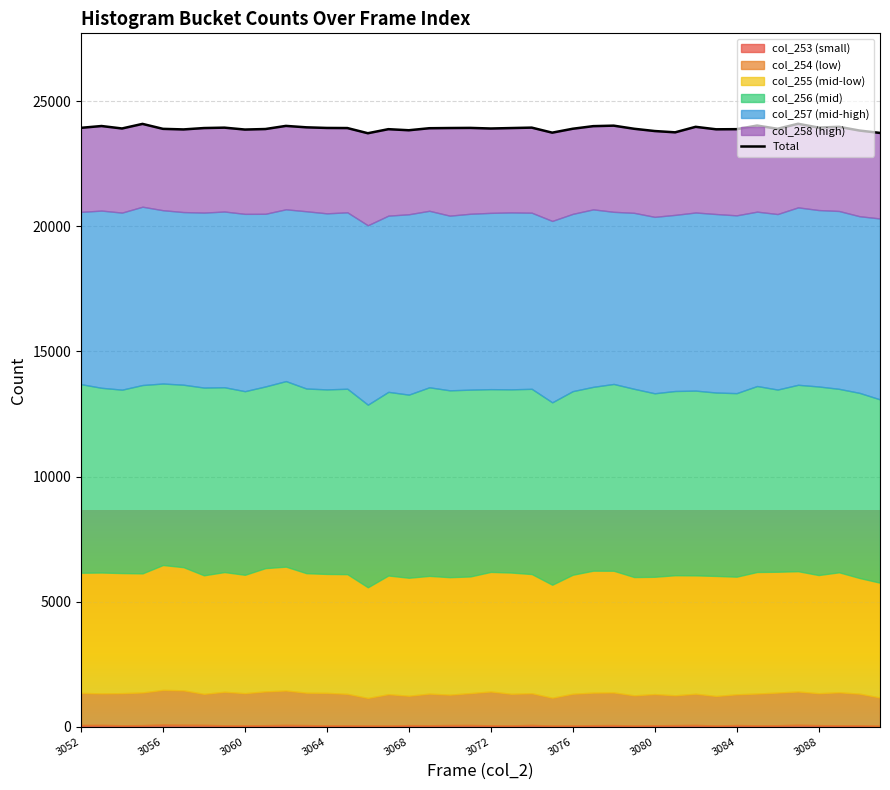

How many lines are shown in the chart?

1